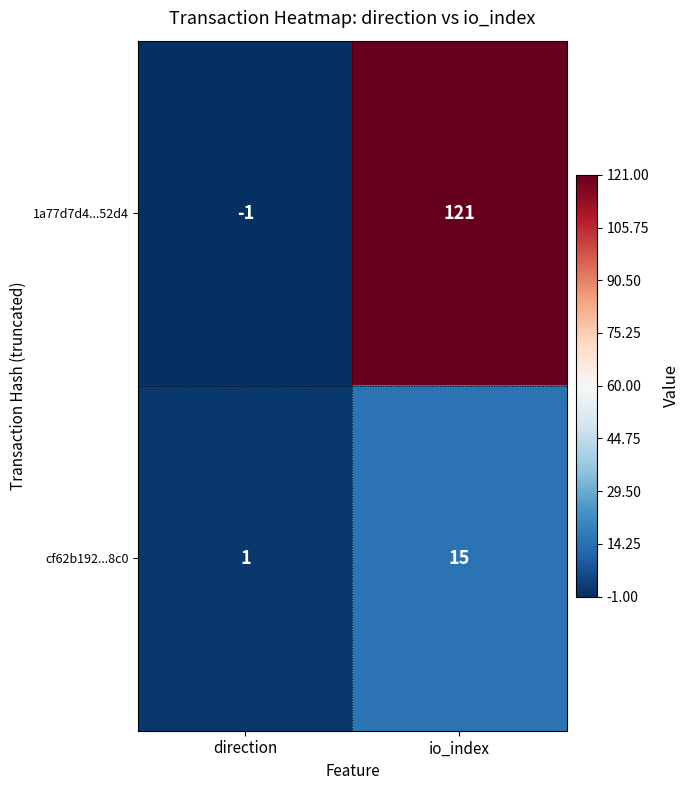

Reading left to right, extract all data points from this chart.

1a77d7d4...52d4: direction=-1	io_index=121
cf62b192...8c0: direction=1	io_index=15